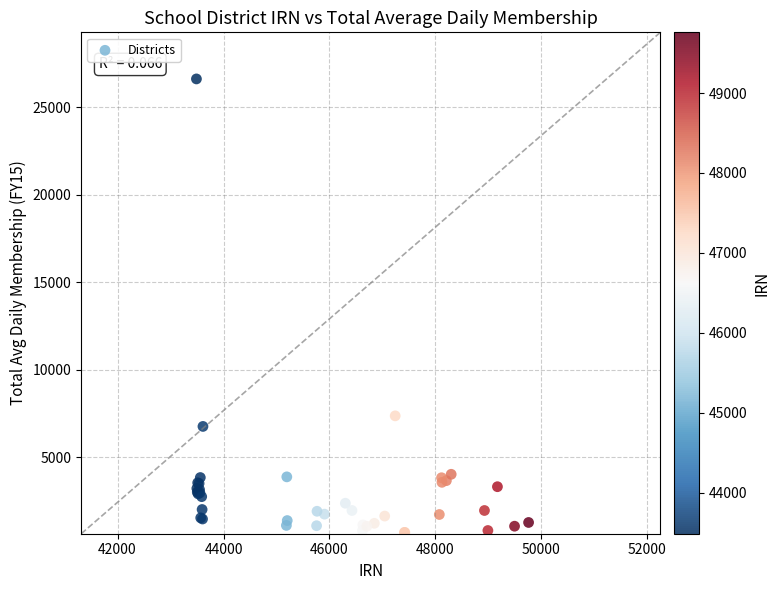

What Y value in the scatter plot is closest to 13658?

7366.9